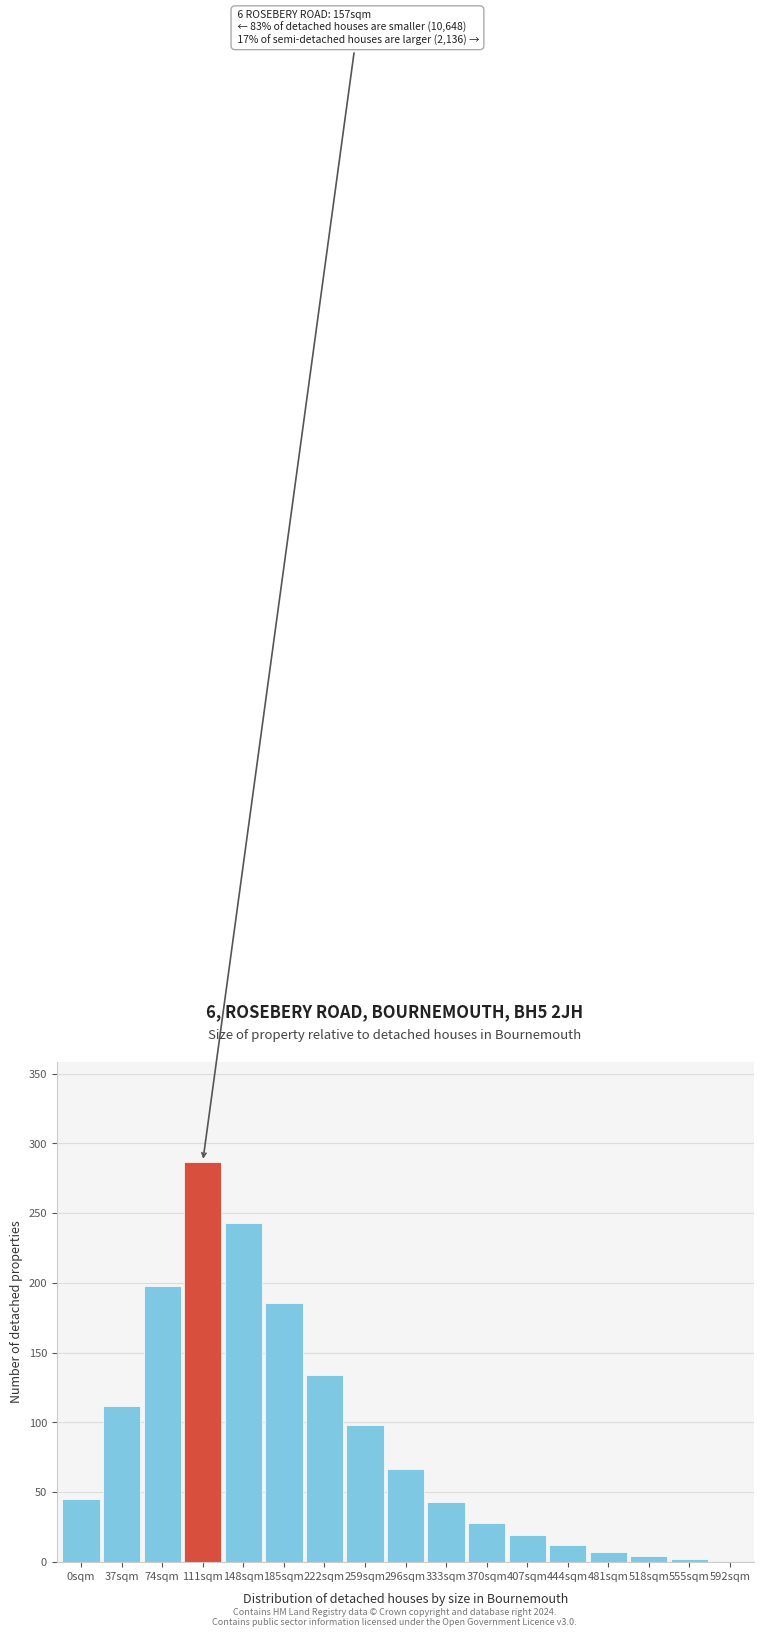

What is the sum of all values?

1486